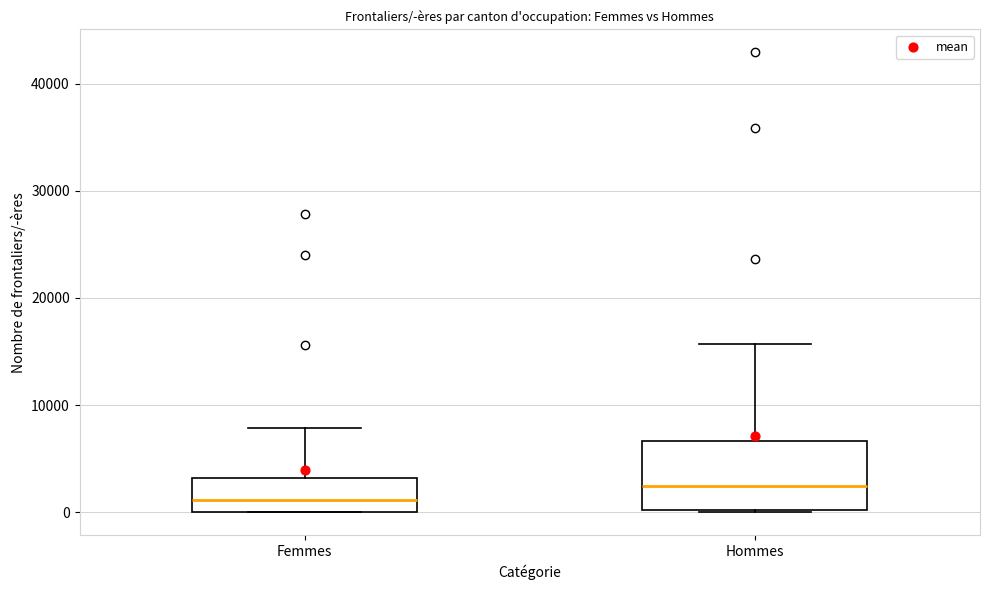

Which box is the tallest, from its lower edge to its upper edge?

Hommes